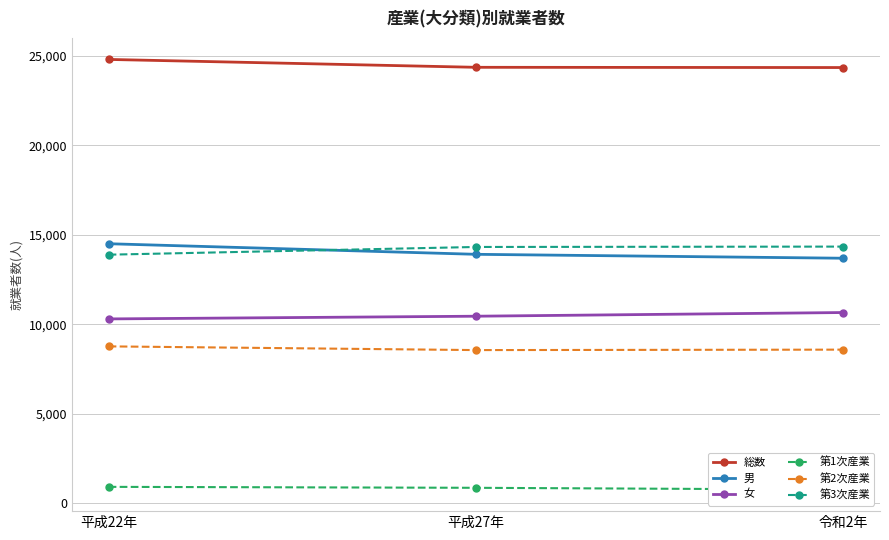

What is the difference between the maximum and minimum values in the 第3次産業 series?

452